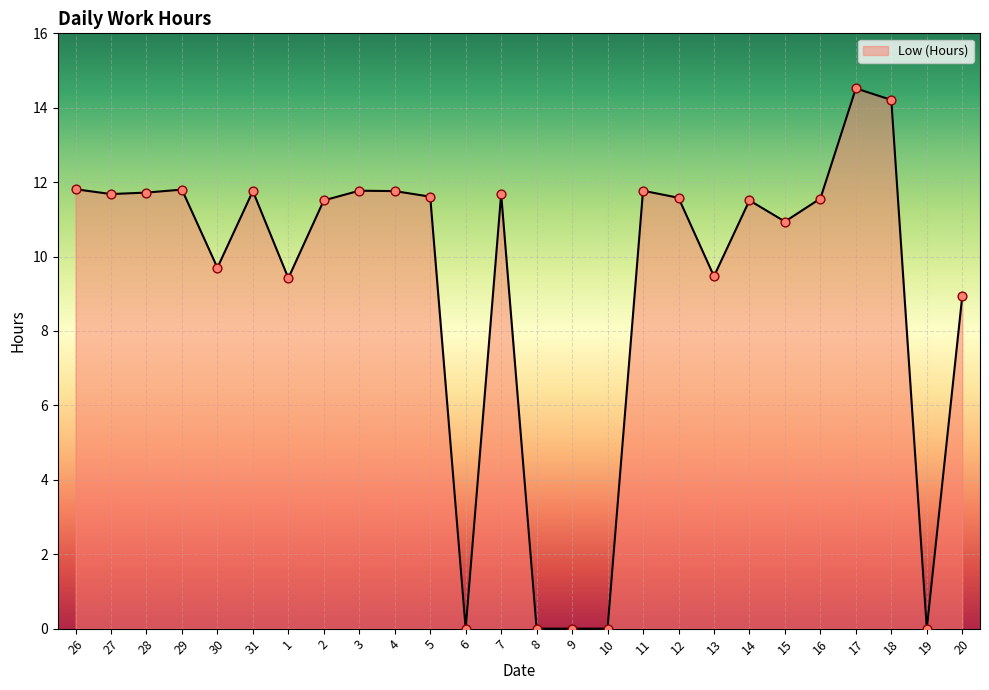

What is the change in value from 27 to 11?

+0.1